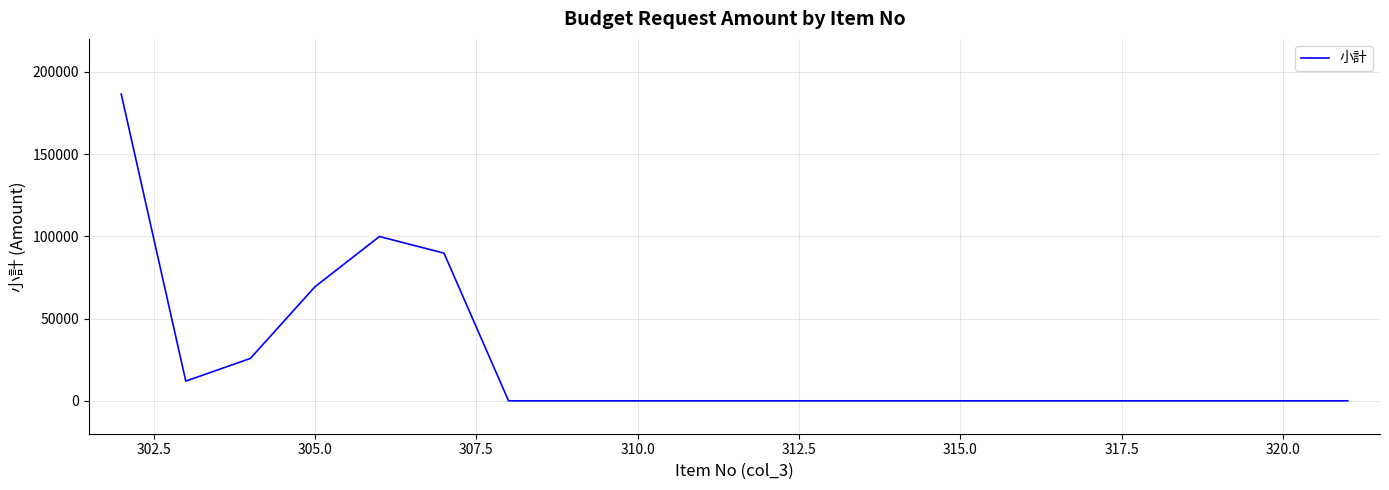

How many categories are shown in the chart?

20